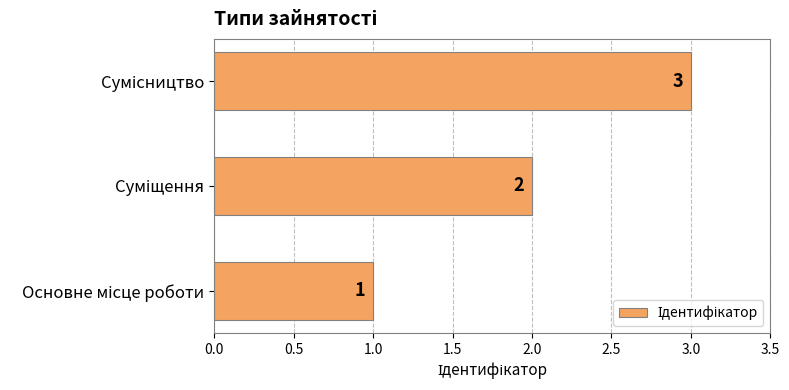

What is the sum of all values?

6